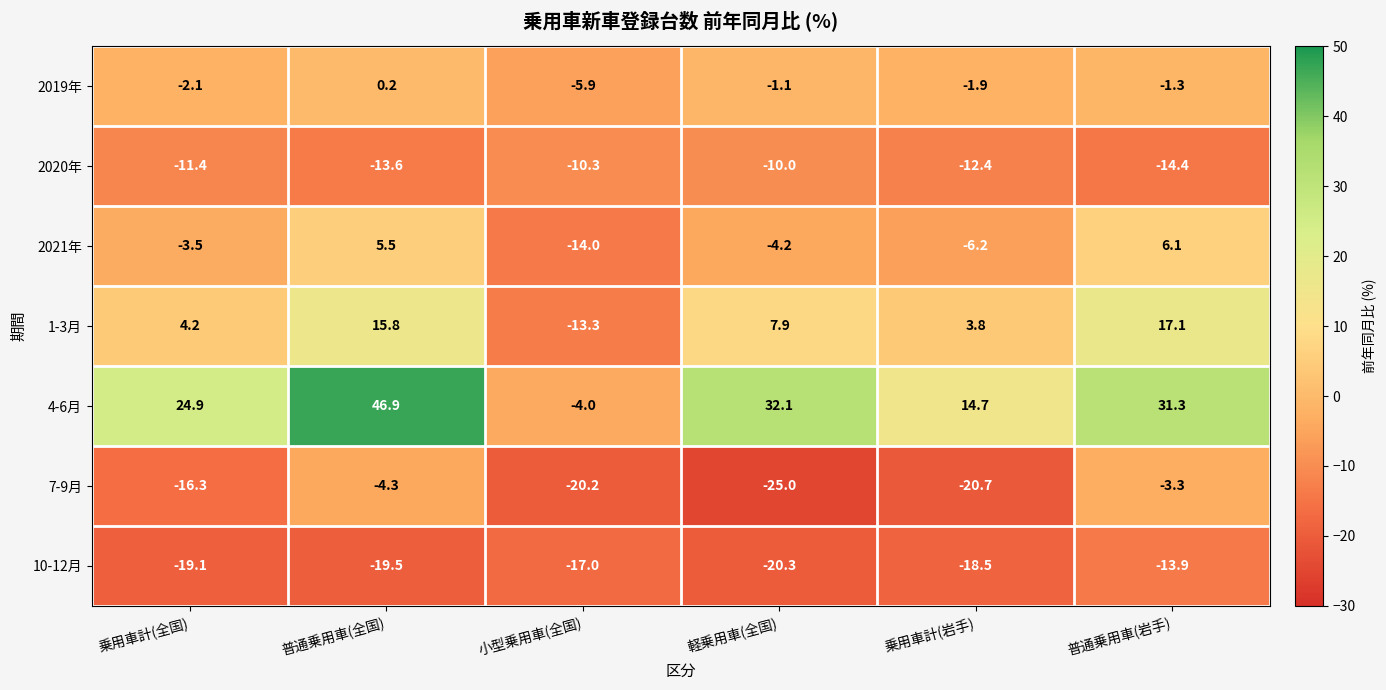

Is it true that 2019年 equals -5.9 at 小型乗用車(全国)?

True